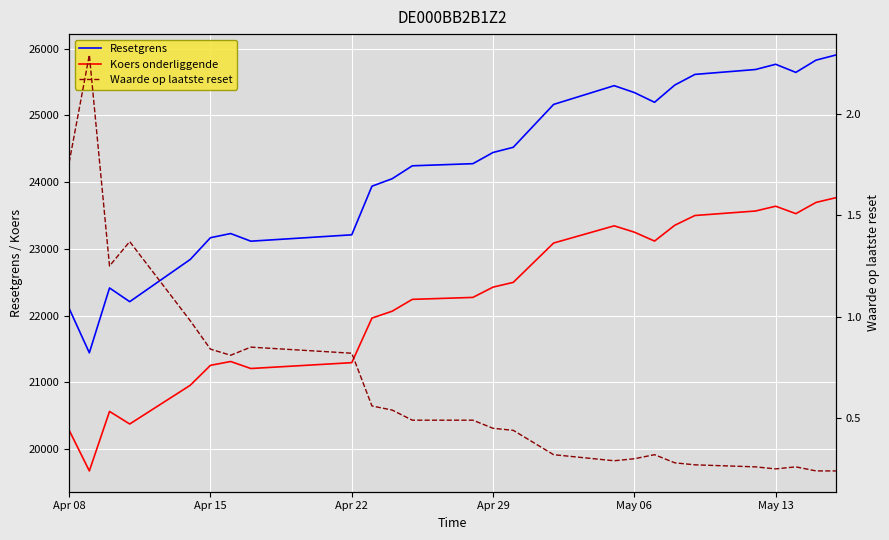

In Koers onderliggende, how many points are lower than both neighbors (excluding endpoints)?

5